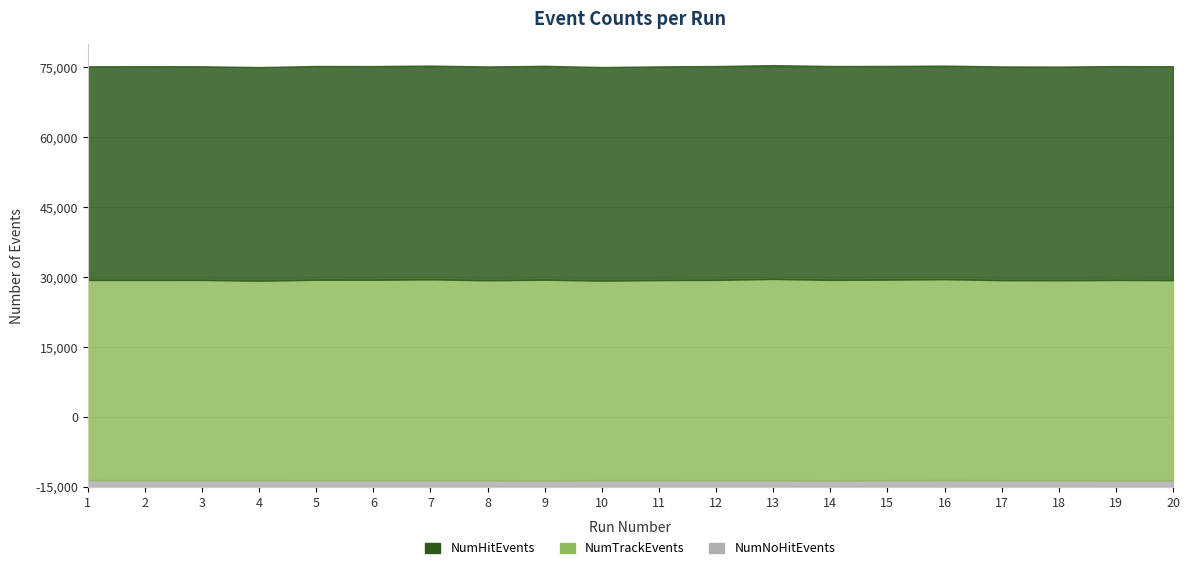

Is the value of NumHitEvents at 8 greater than the value of NumNoHitEvents at 17?

Yes